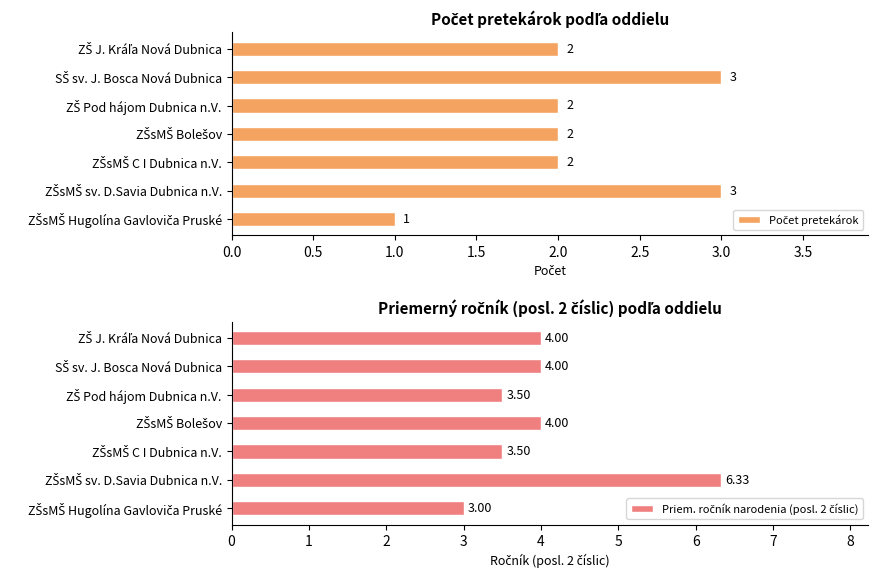

How many categories are shown in the chart?

7